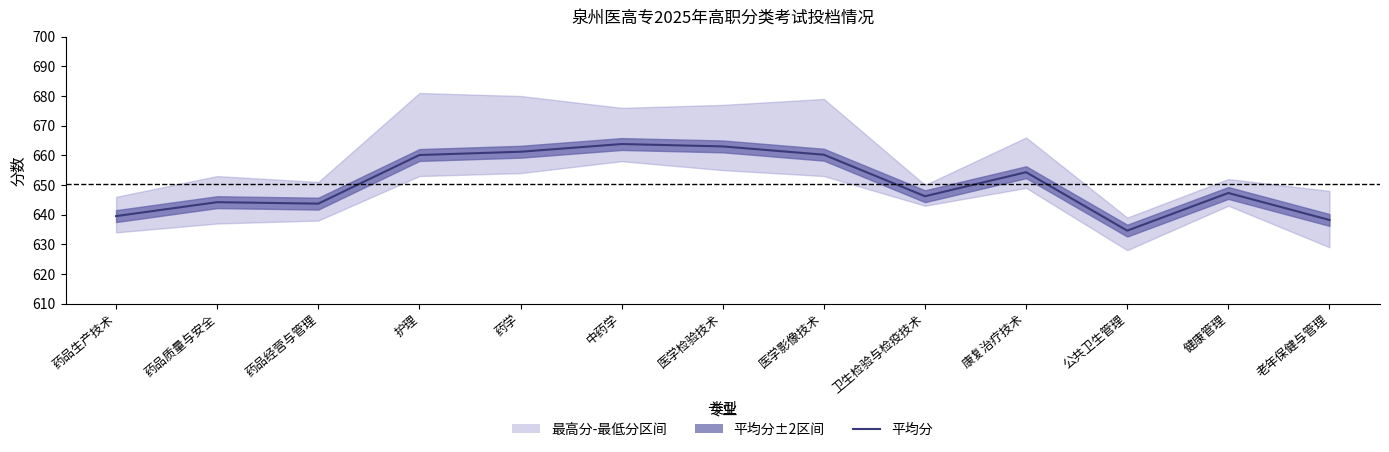

At which category does the data reach its first local valley?

药品经营与管理